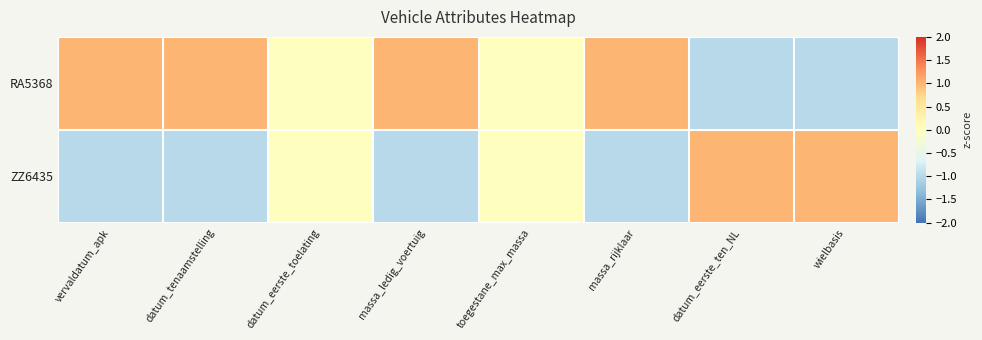

Rank the series at datum_eerste_ten_NL from highest to lowest value.

ZZ6435, RA5368